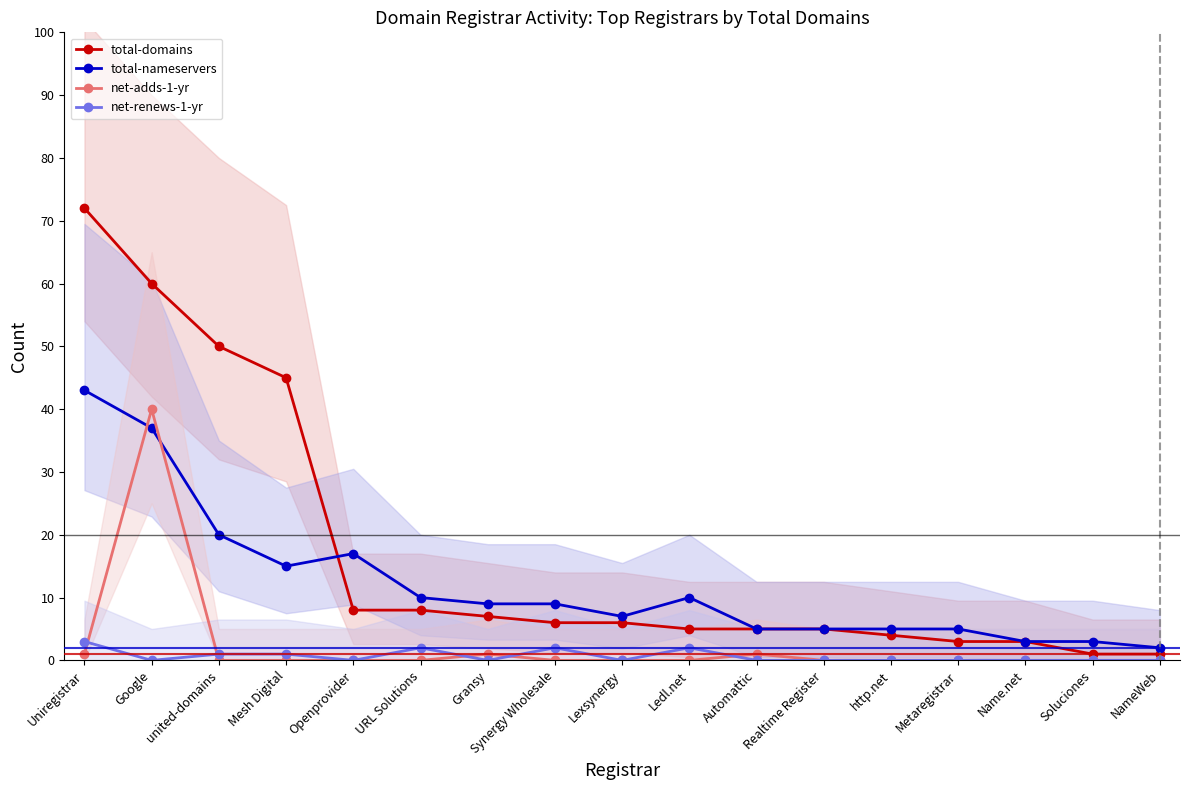

Which series has the largest range (max minus min)?

total-domains